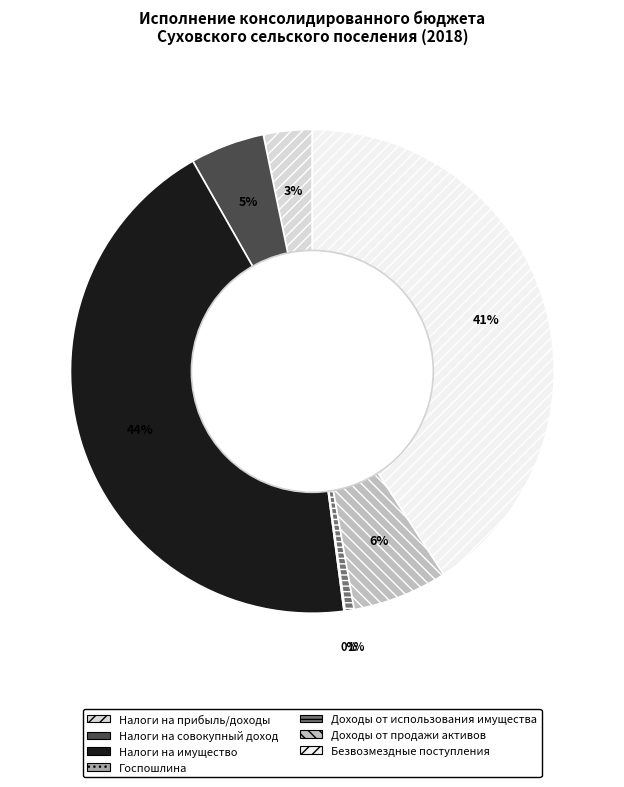

Approximately how many times larger is the value at Налоги на прибыль/доходы compared to Доходы от продажи активов?

0.5